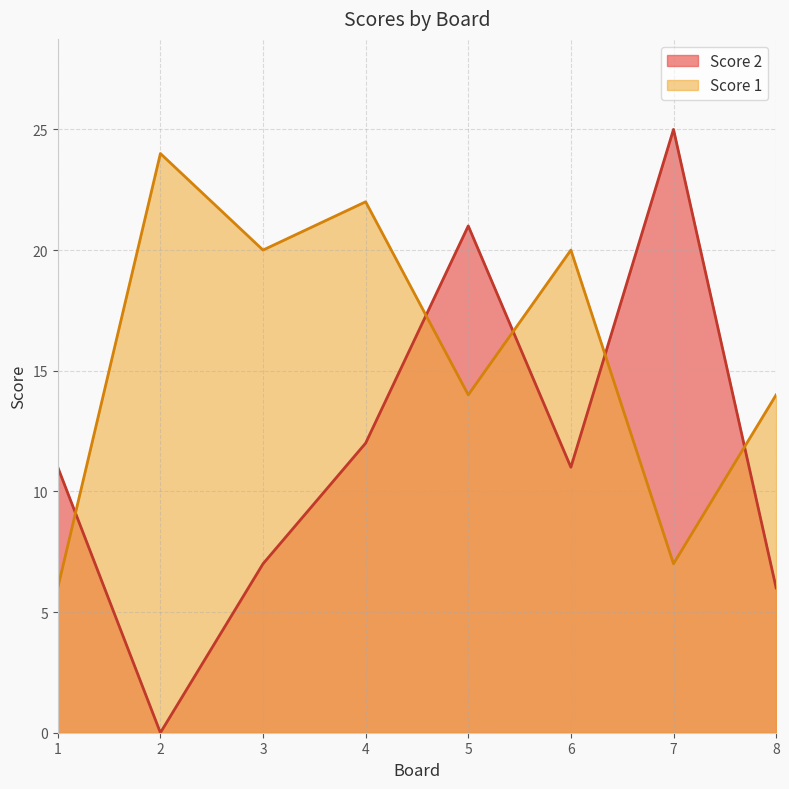

Between 3 and 8, which series saw the biggest shift?

Score 1